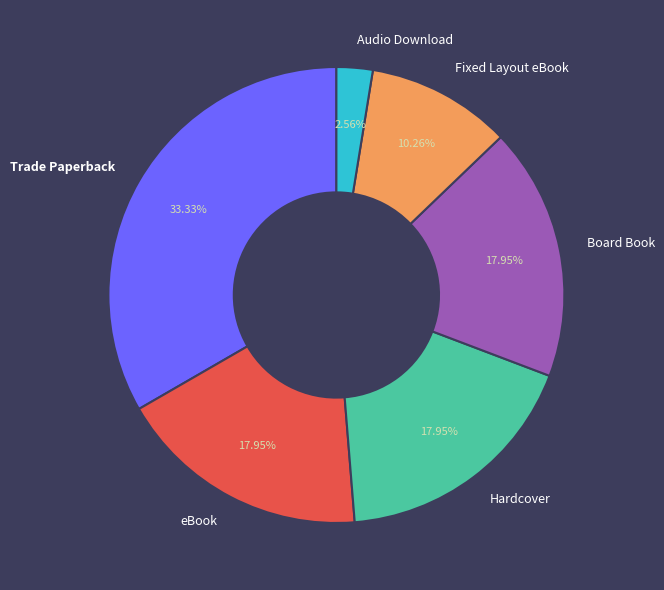

What percentage do Hardcover and Trade Paperback together represent?

51.3%